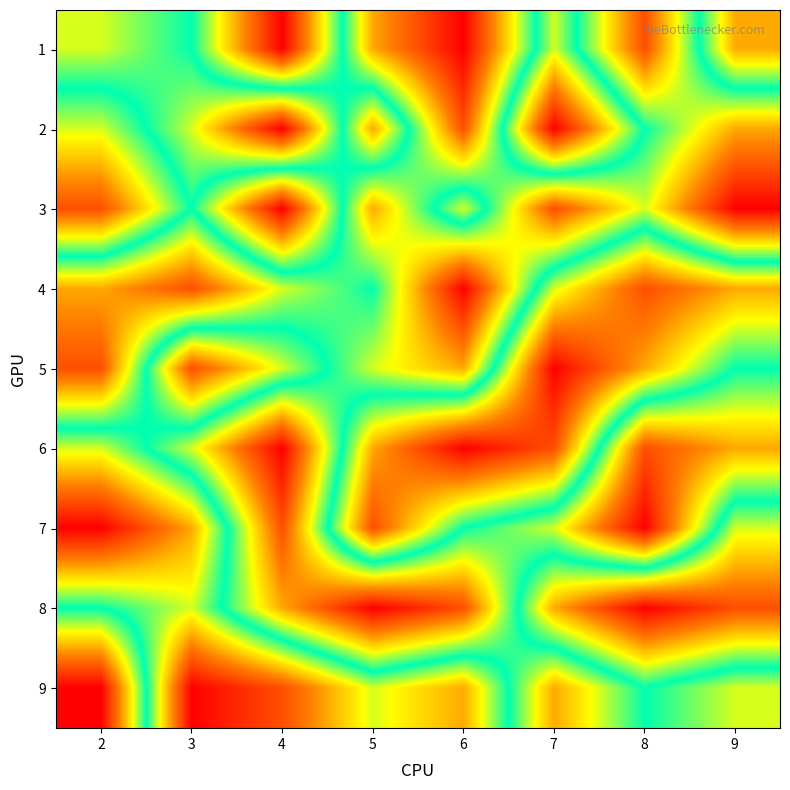

Which series changed the most between 2 and 3?

9